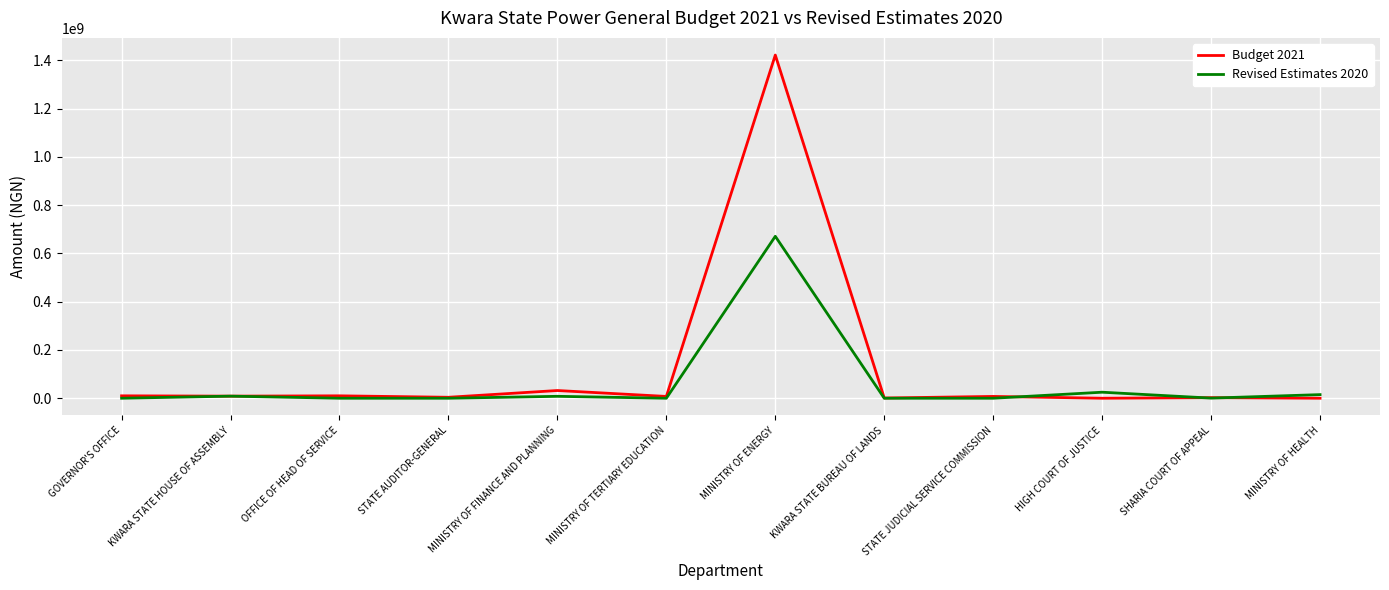

List the series in order of their overall mean, highest first.

Budget 2021, Revised Estimates 2020